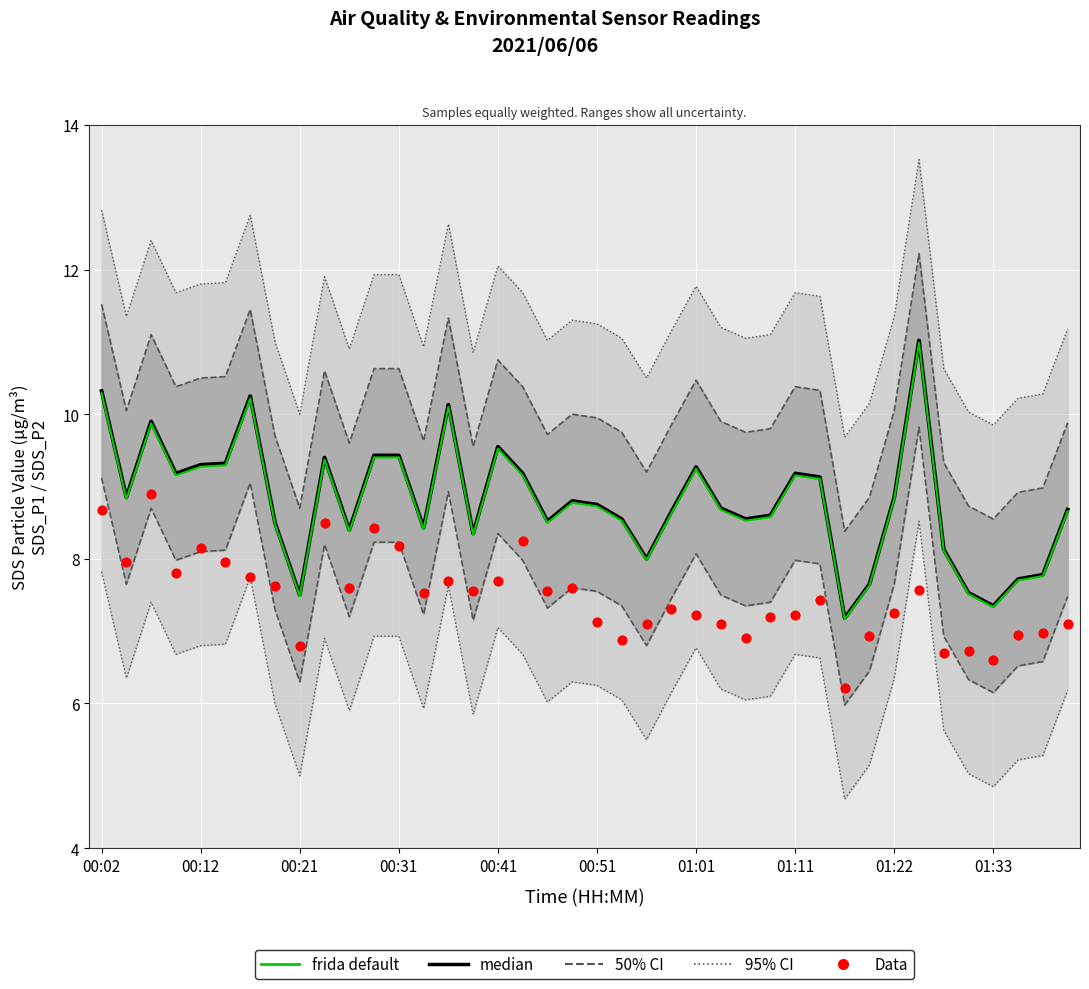

What is the total value across all series at 30?

20.6